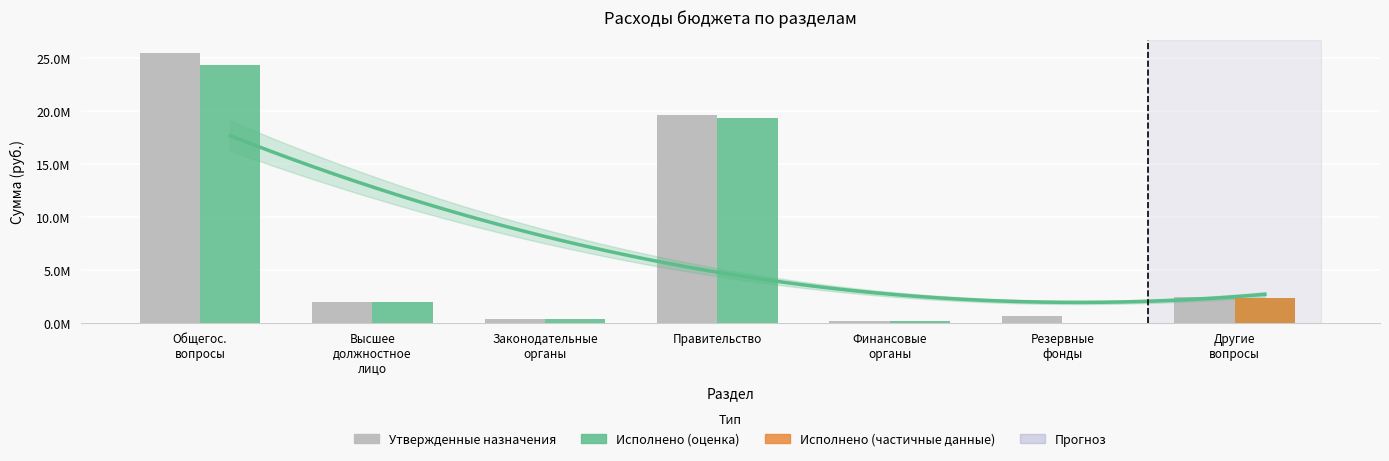

What is the label of the 5th bar from the right?

Законодательные
органы